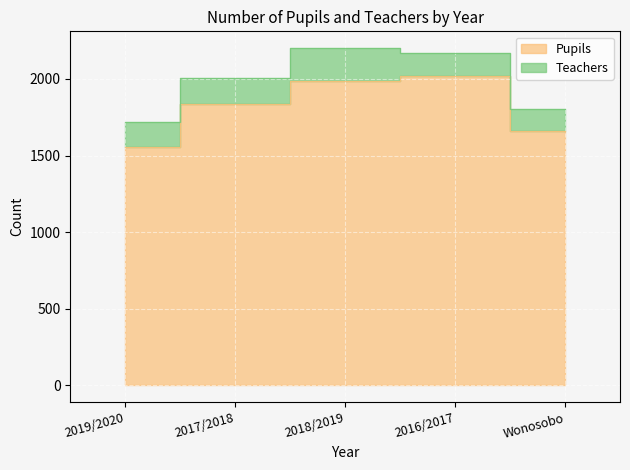

What is the approximate value at 2018/2019, to the nearest 50?

2000